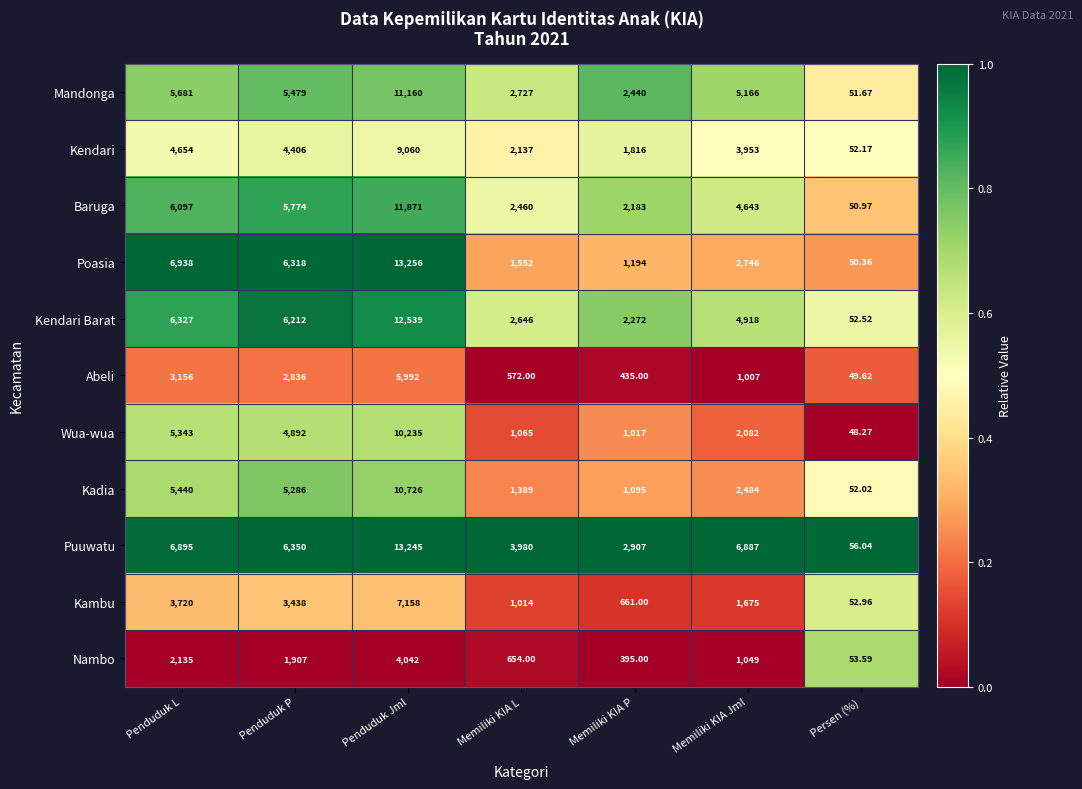

List the labels in order of Baruga value, largest first.

Penduduk Jml, Penduduk L, Penduduk P, Memiliki KIA Jml, Memiliki KIA L, Memiliki KIA P, Persen (%)